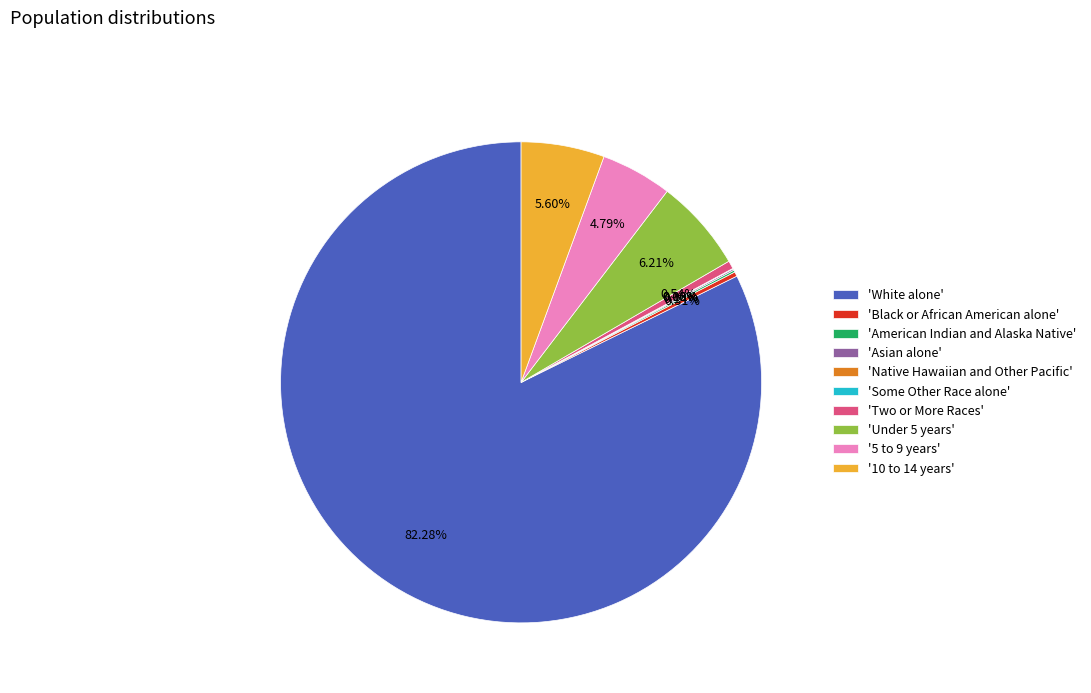

What is the ratio of the value at '5 to 9 years' to the value at 'Two or More Races'?

8.8